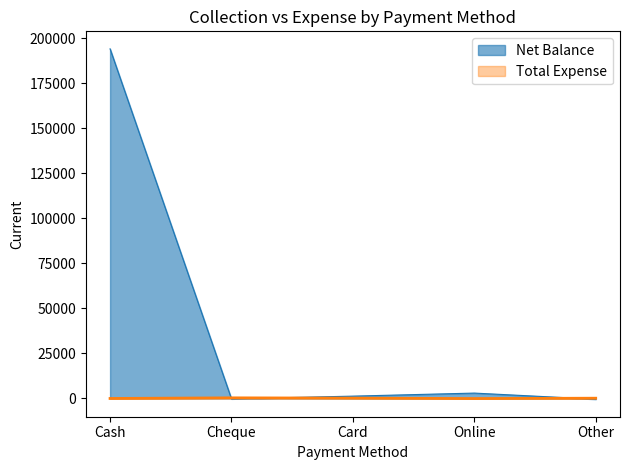

At which category does the data reach its first local peak?

Online